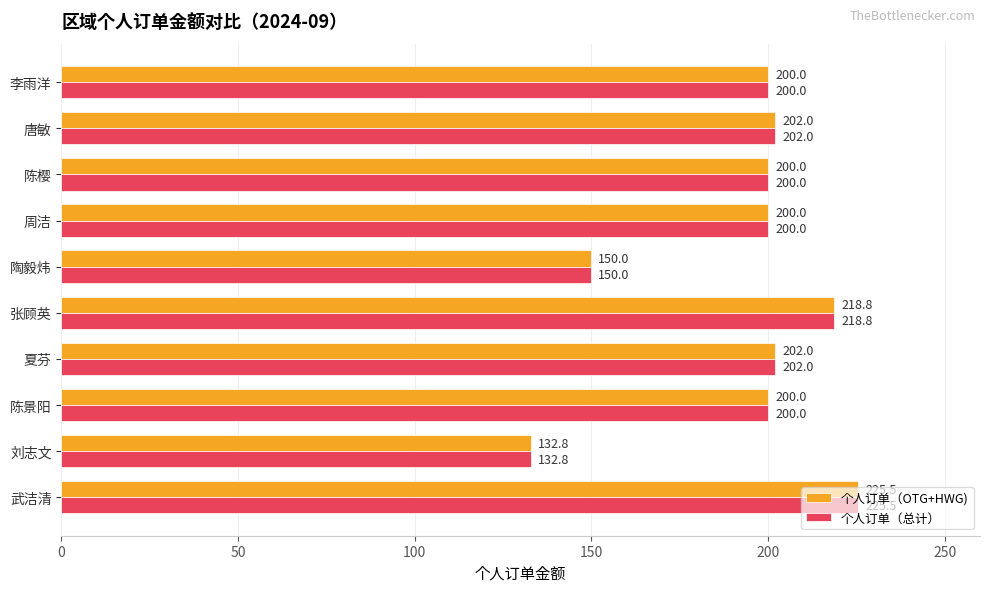

What is the sum of all 个人订单（总计） values?

1931.1